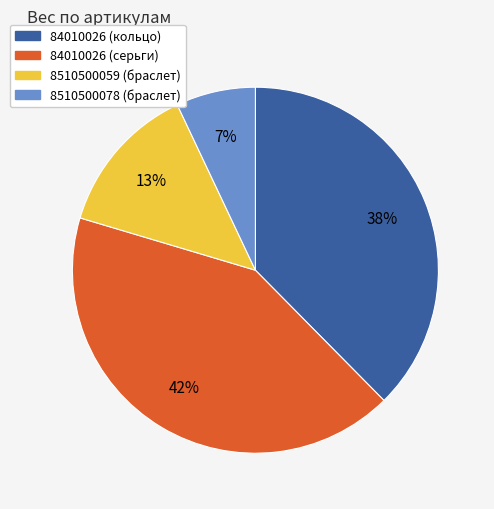

Do 84010026 (серьги) and 8510500059 (браслет) together represent more than half of the pie?

Yes